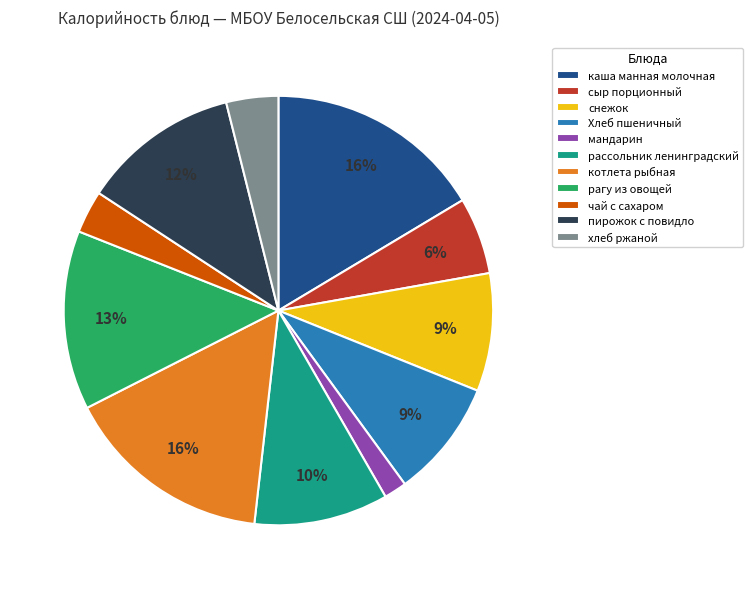

Does any single category account for the majority?

No